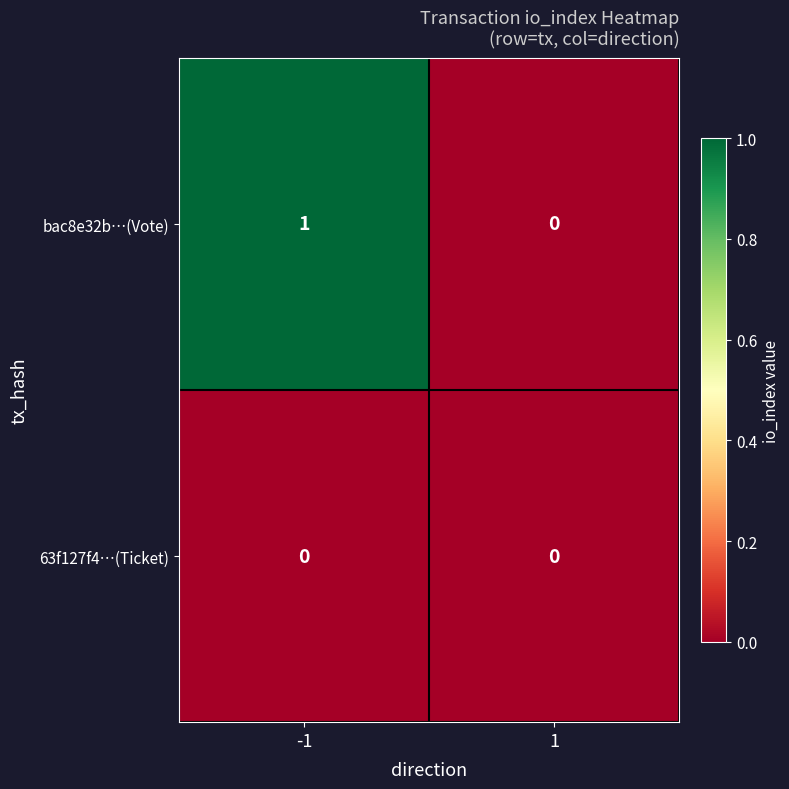

Is it true that bac8e32b…(Vote) equals 1 at -1?

True